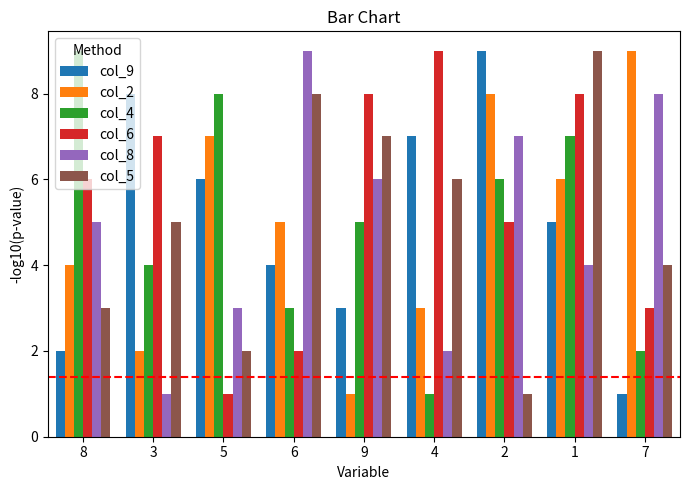

True or false: col_5 has a value of 2 at 8.

False